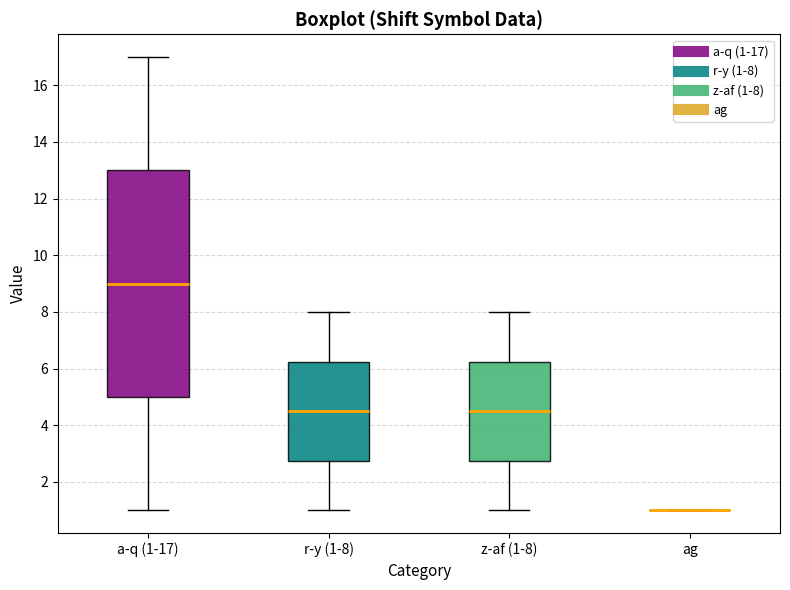

Comparing the boxes themselves (not the whiskers), which one is the tallest?

a-q (1-17)